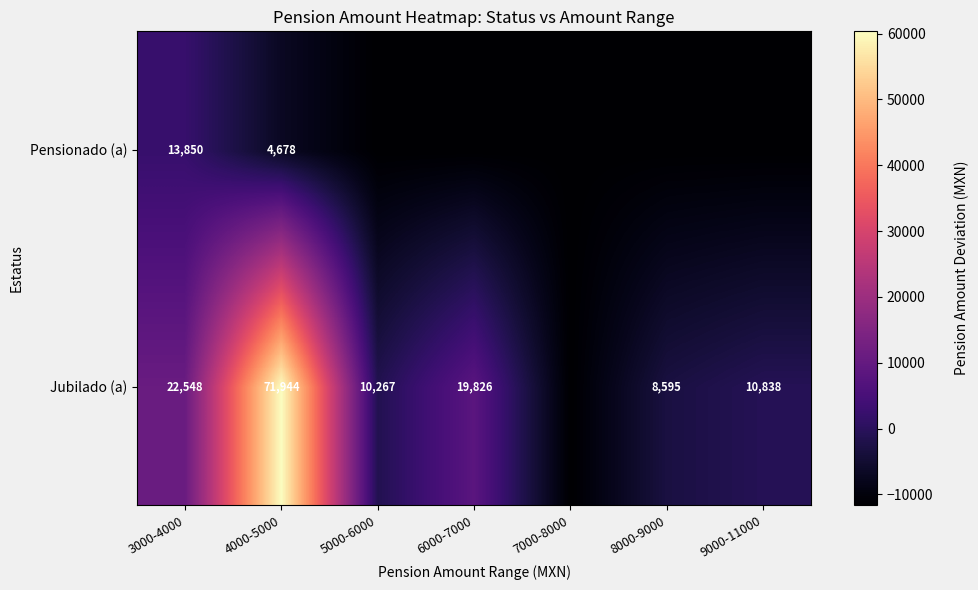

Rank the series at 4000-5000 from lowest to highest value.

Pensionado (a), Jubilado (a)